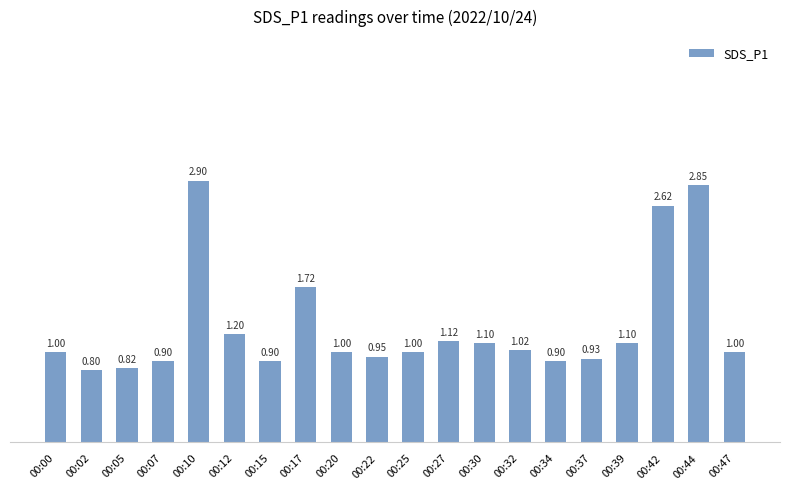

What is the average value?

1.3